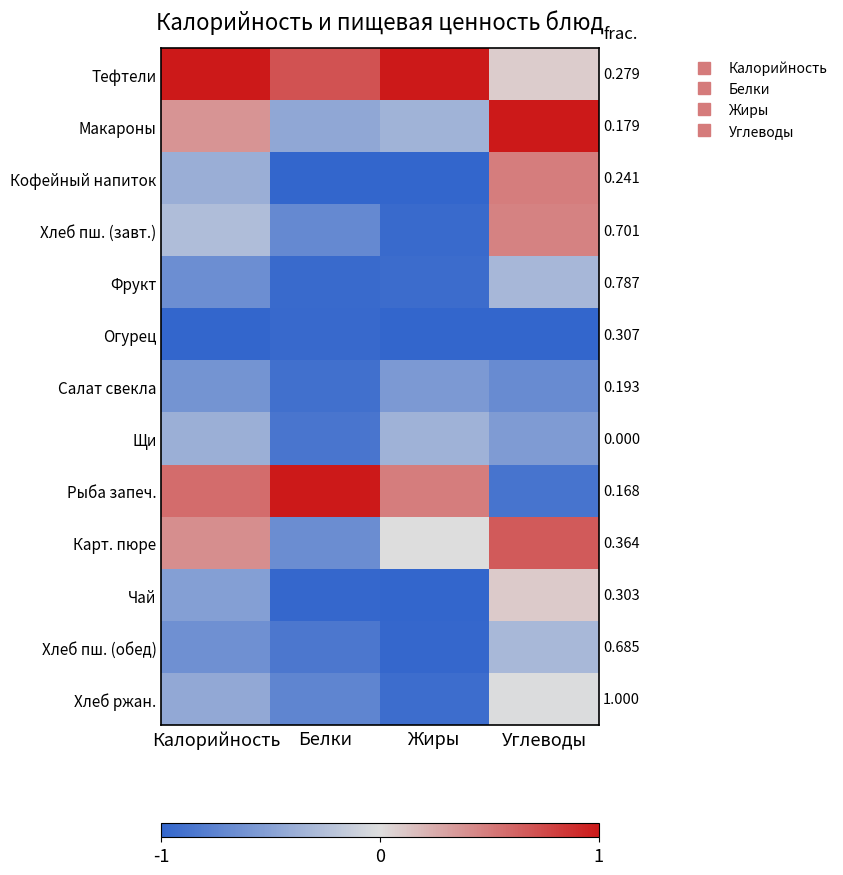

At how many categories does at least one series exceed 0?

4